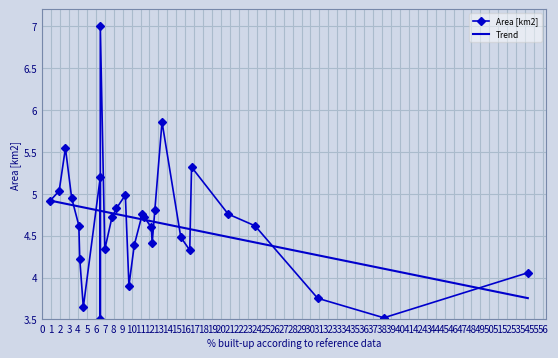

At which label is the value closest to 5?

9.3